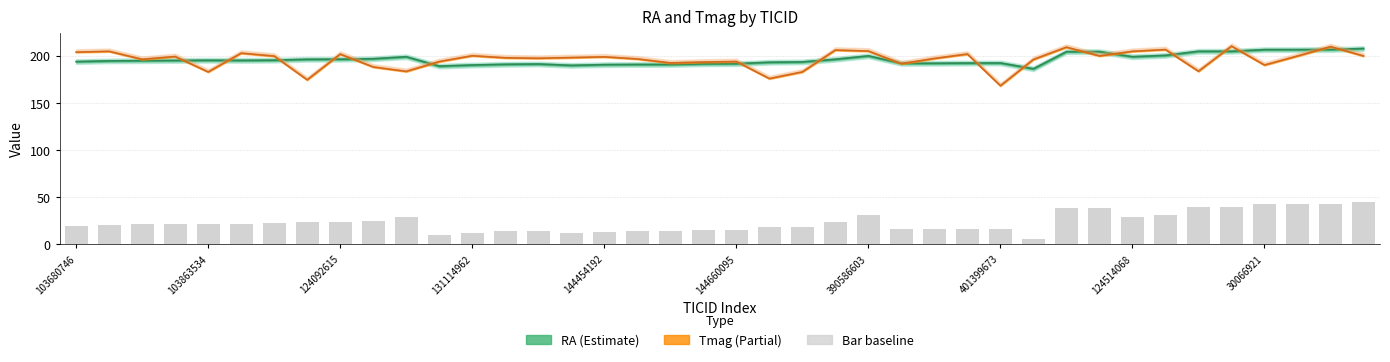

How many bars are there in total?

40